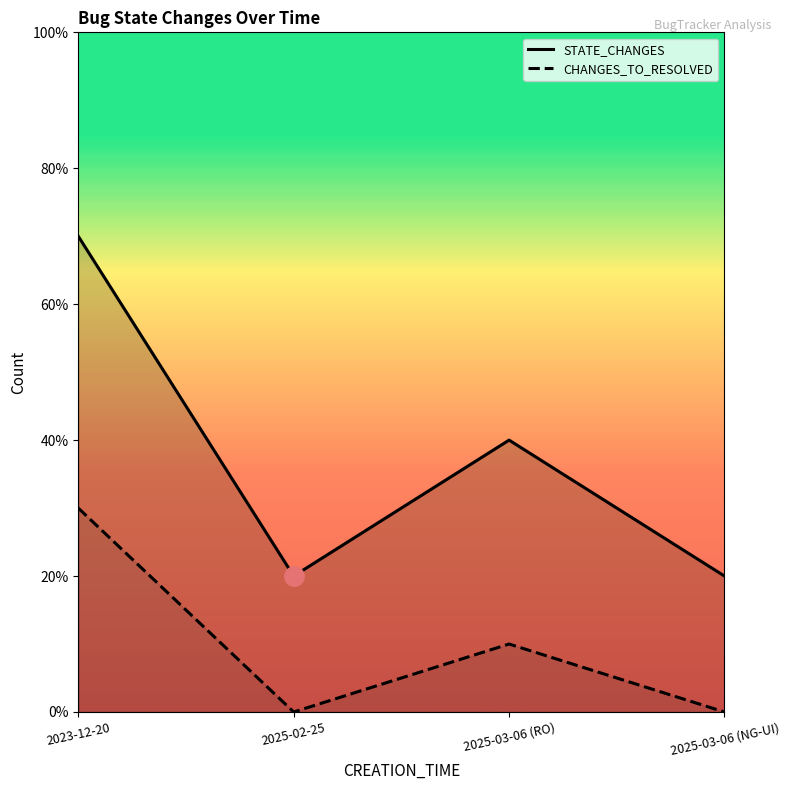

What is the spread (max minus min) of values at 2025-03-06 (RO)?

3